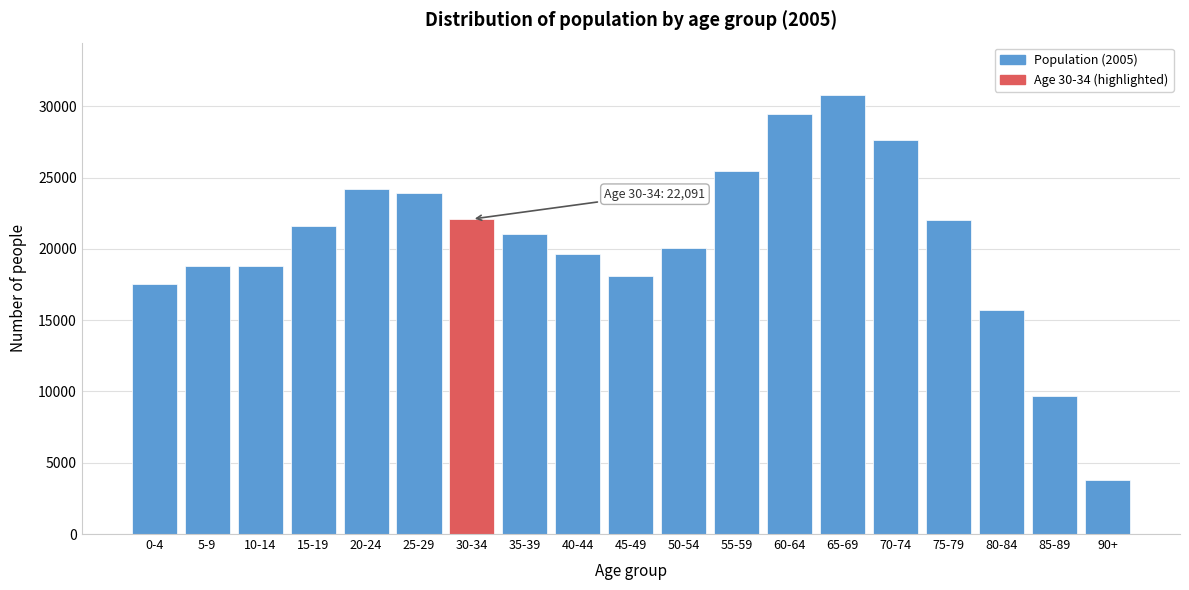

Is it true that the value at 10-14 is 11578?

False